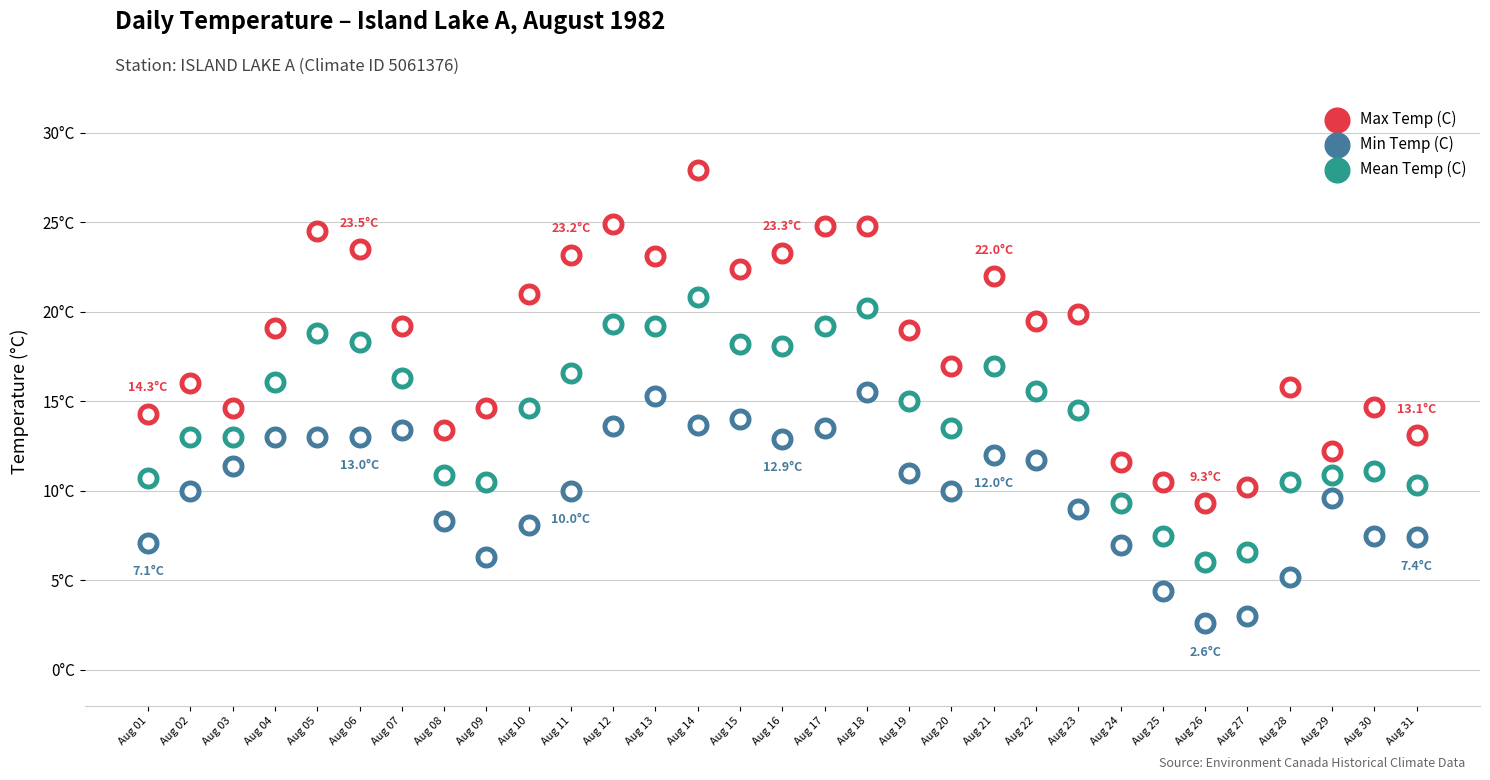

Which series has the largest total across all categories?

Max Temp (C)